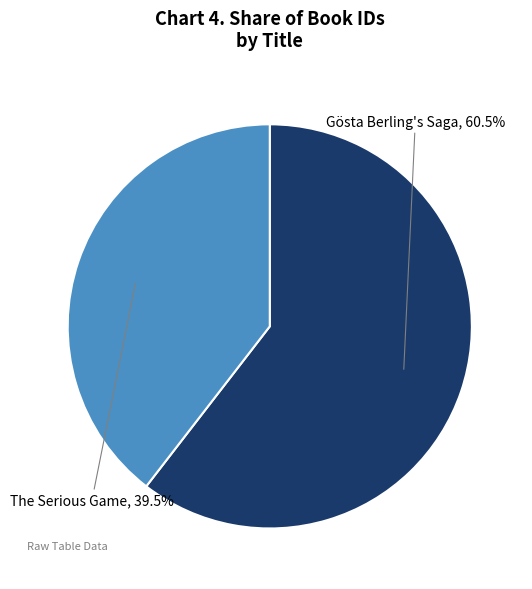

Is there a majority slice in this chart?

Yes